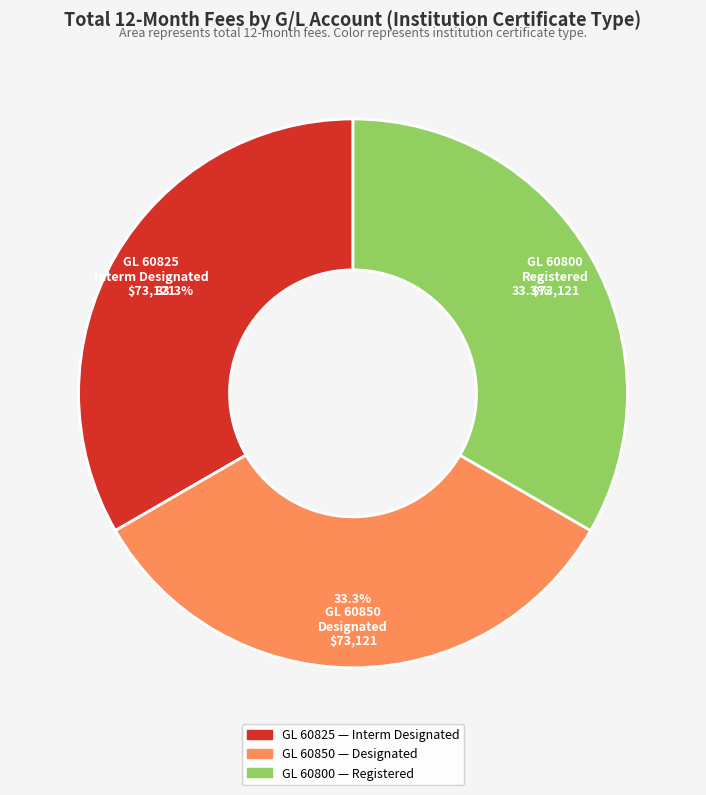

Does Registered account for over 50% of the chart?

No